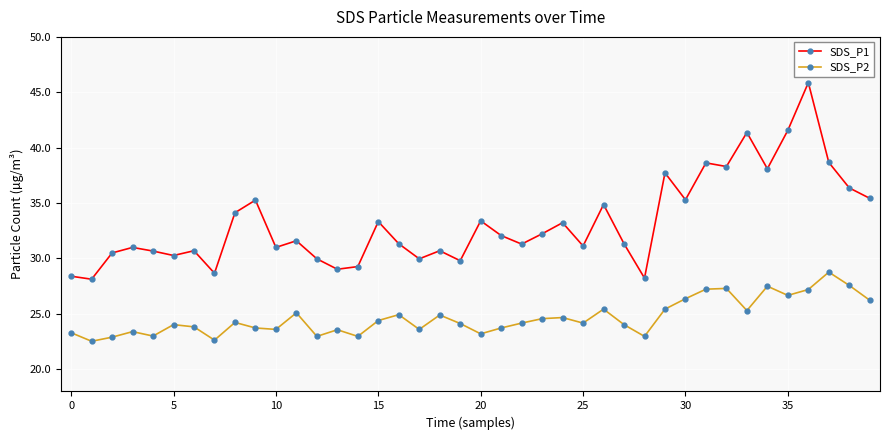

True or false: SDS_P1 and SDS_P2 intersect in this chart.

False